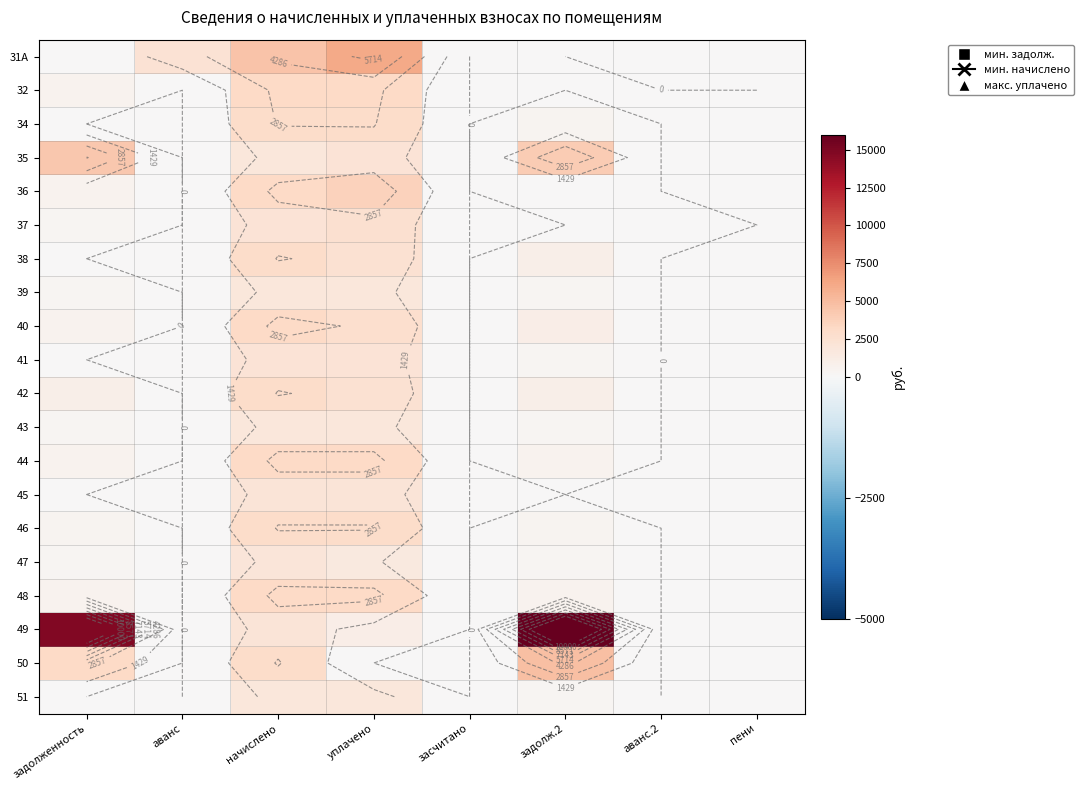

Count the number of categories in the chart.

8